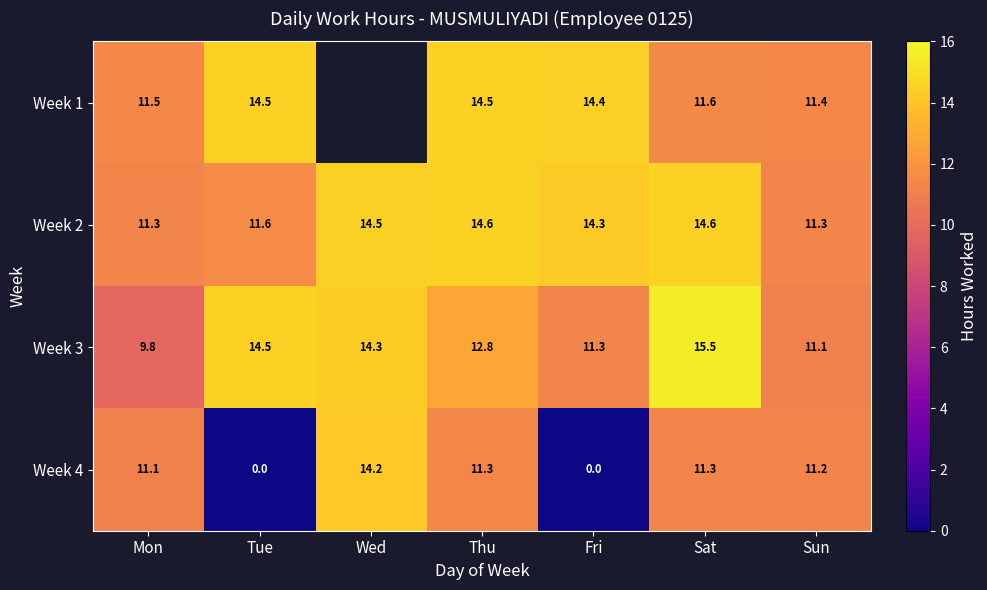

At which label is Week 2 closest to 12?

Tue